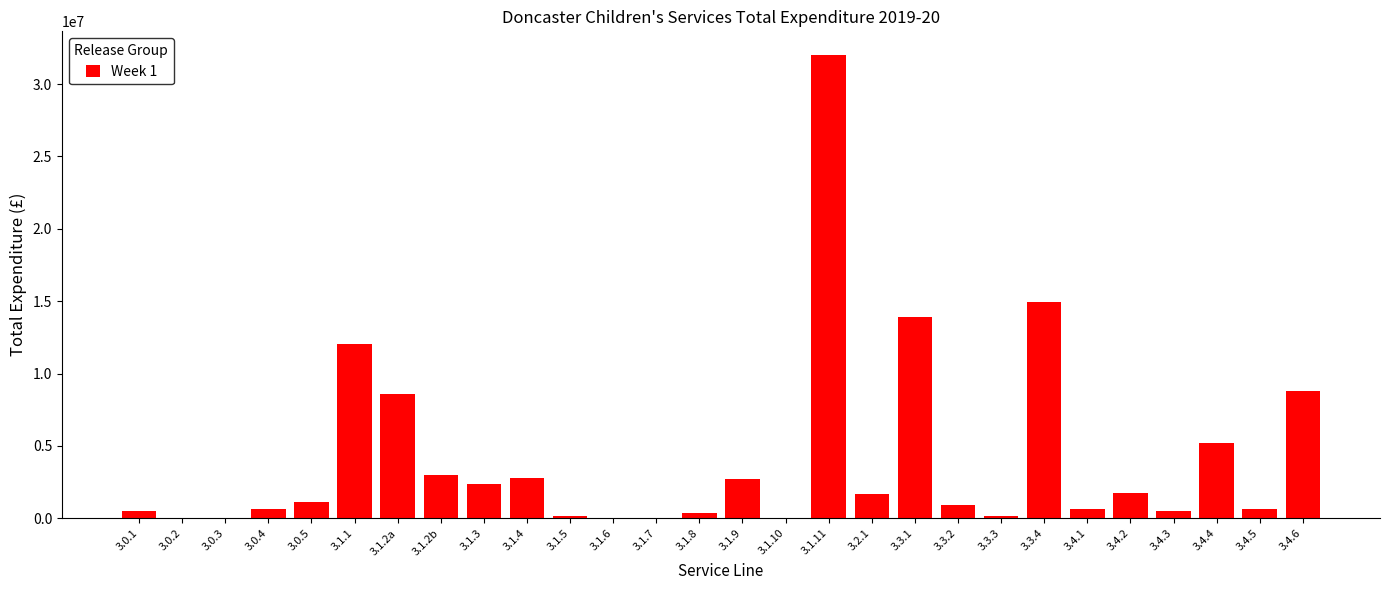

What is the sum of all values?

115548991